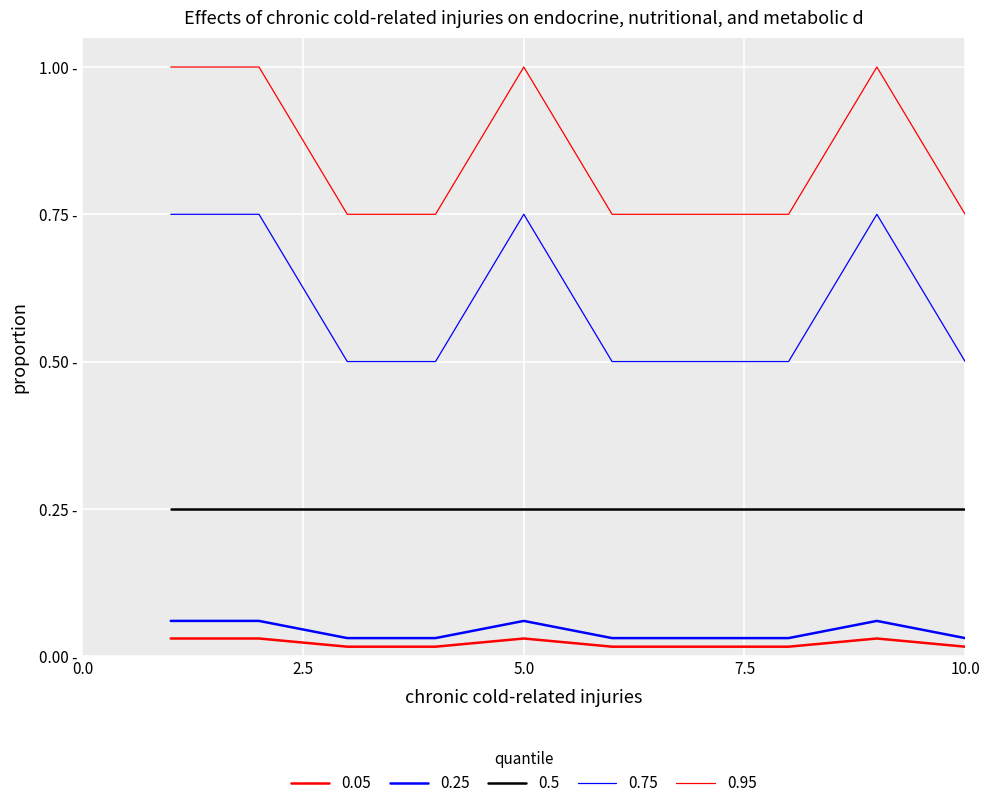

Does the chart display data point markers on the line(s)?

No